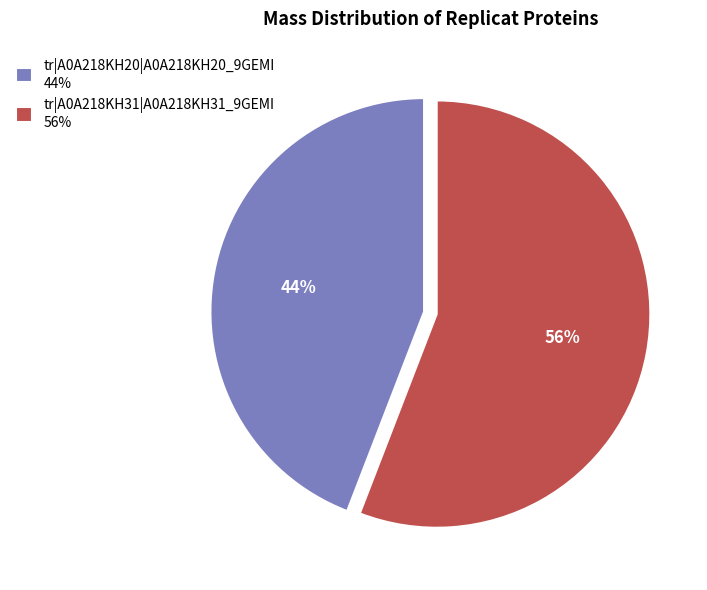

What is the largest slice in the pie chart?

tr|A0A218KH31|A0A218KH31_9GEMI